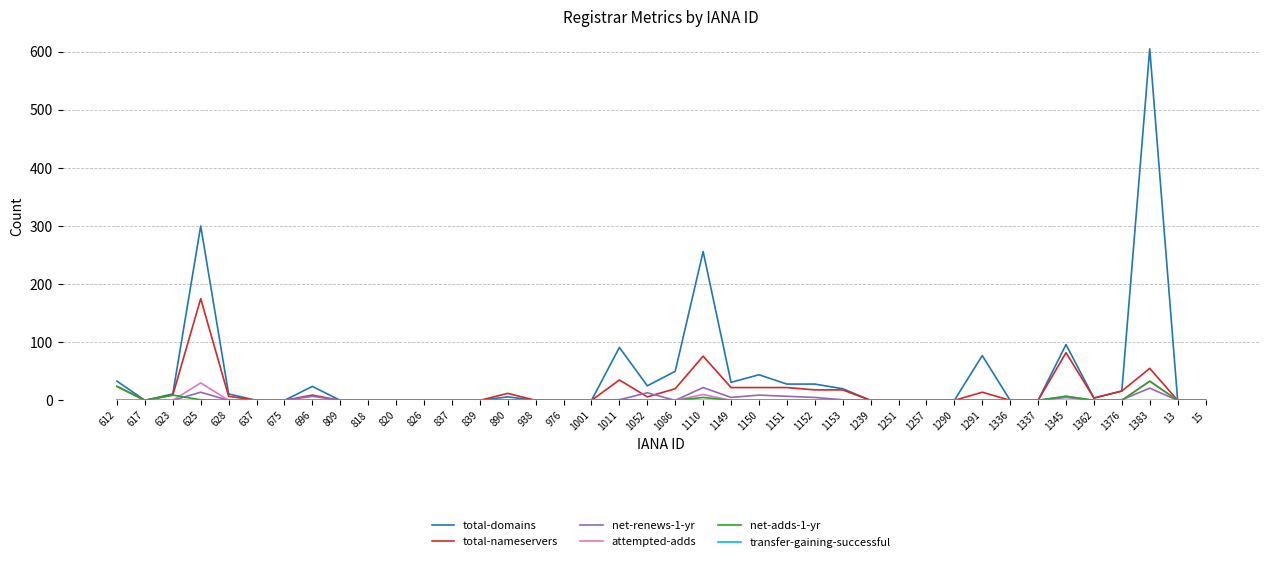

What is the maximum value shown in the chart?

605